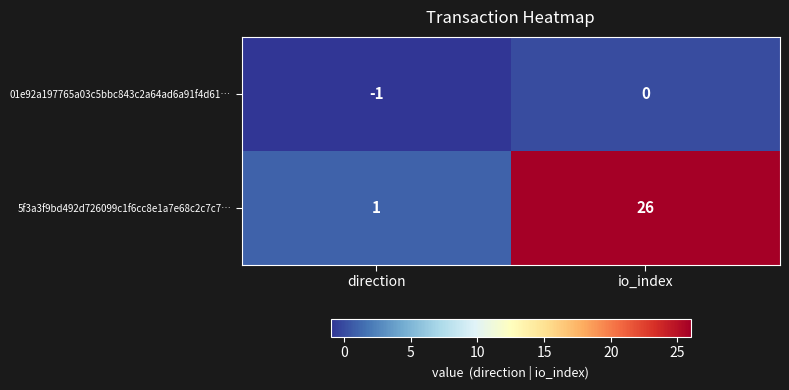

At which category is the sum across all series the highest?

io_index